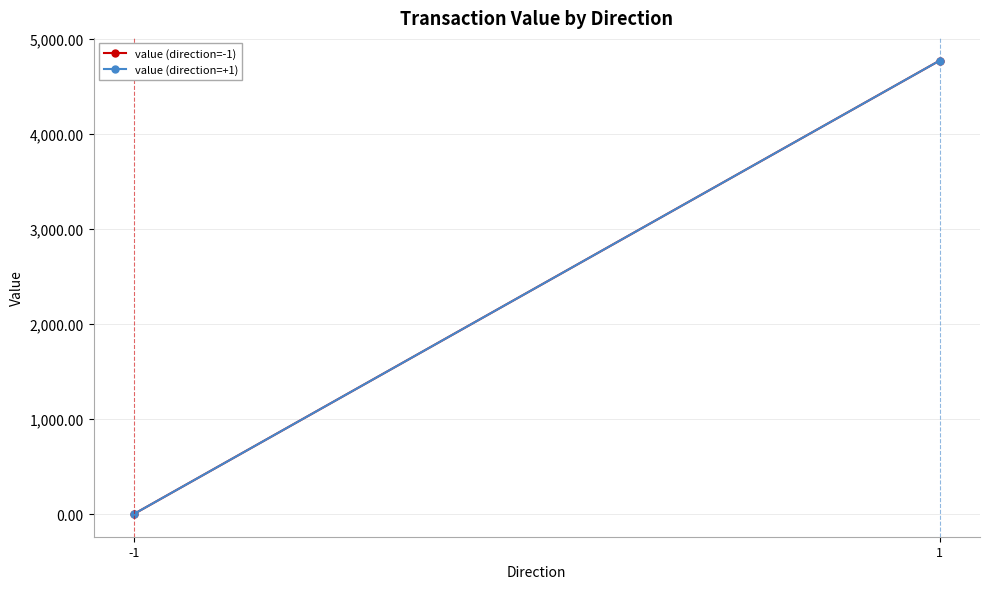

What is the value of the value (direction=-1) point at the 1st from the left?

0.4